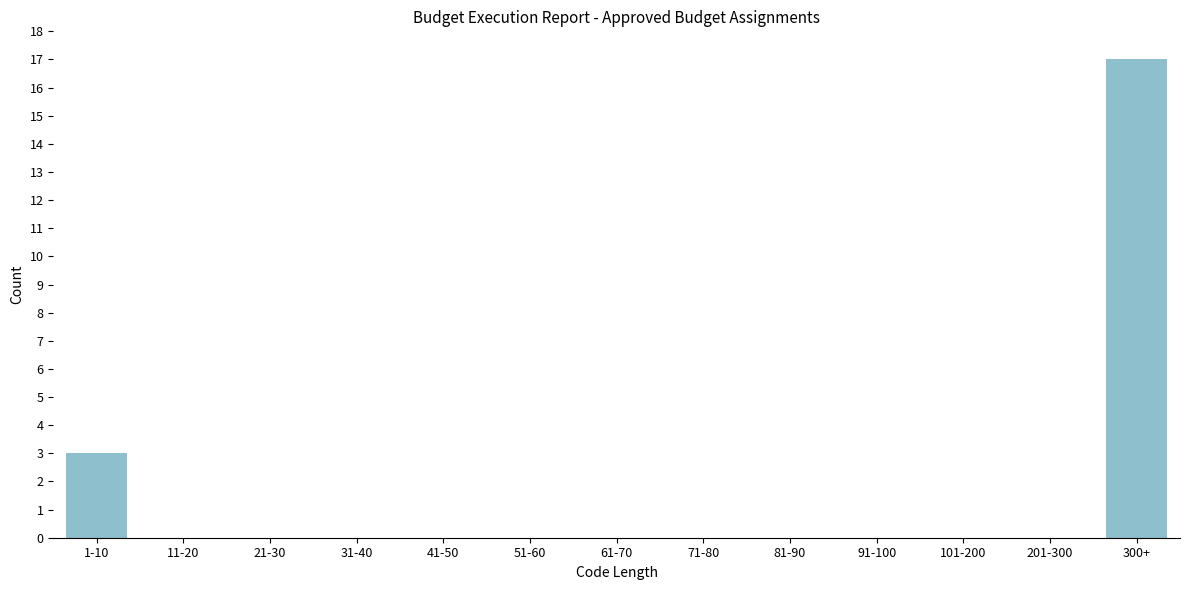

Reading left to right, extract all data points from this chart.

1-10=3	11-20=0	21-30=0	31-40=0	41-50=0	51-60=0	61-70=0	71-80=0	81-90=0	91-100=0	101-200=0	201-300=0	300+=17